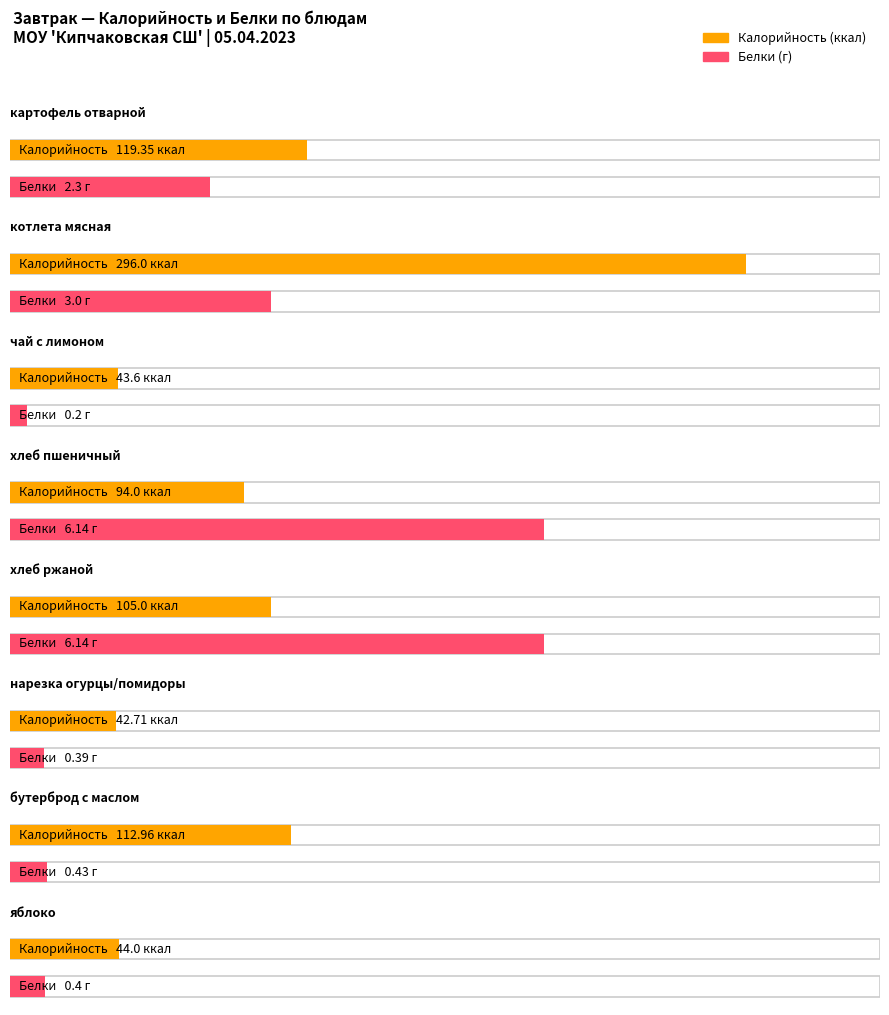

What is the label of the 2nd bar from the right?

бутерброд с маслом